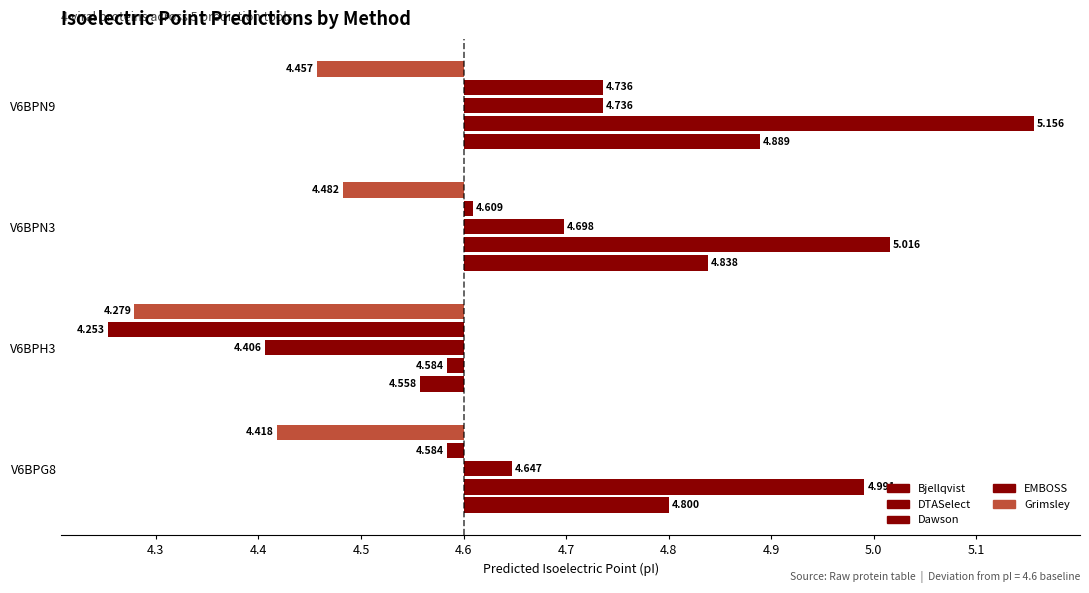

How many bars are there in each group?

5